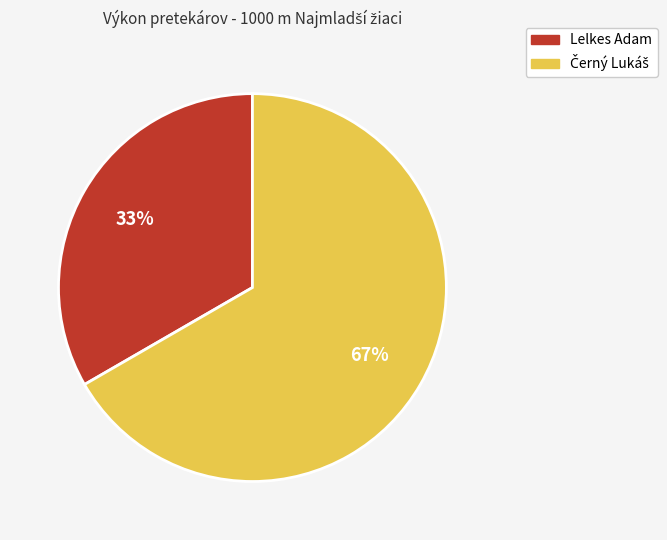

Count the number of slices in the pie.

2